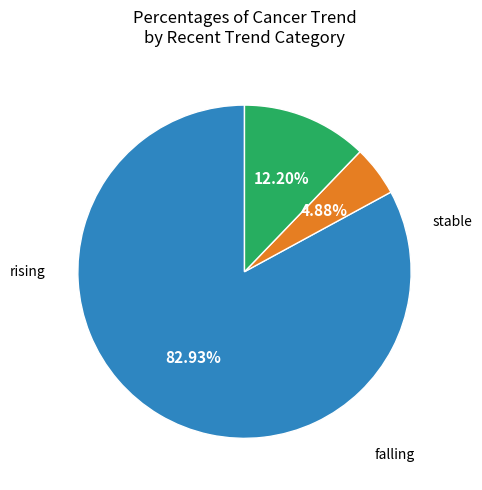

Does any single category account for the majority?

Yes